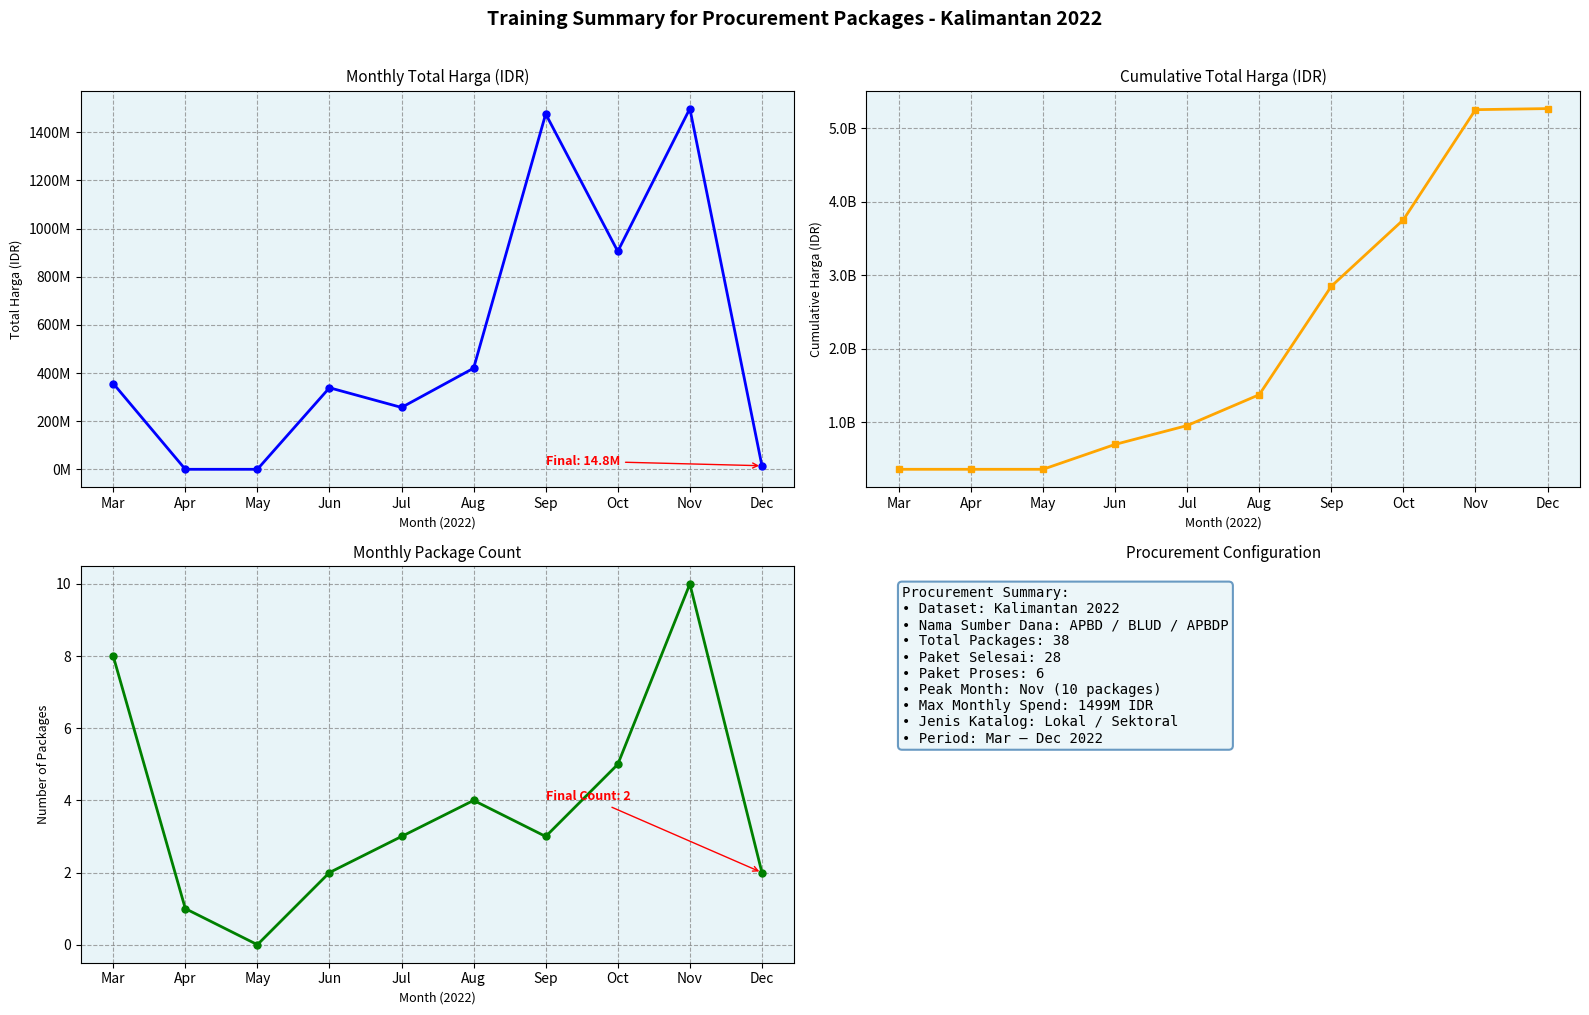

List the labels in order of Total Harga value, largest first.

Nov, Sep, Oct, Aug, Mar, Jun, Jul, Dec, Apr, May